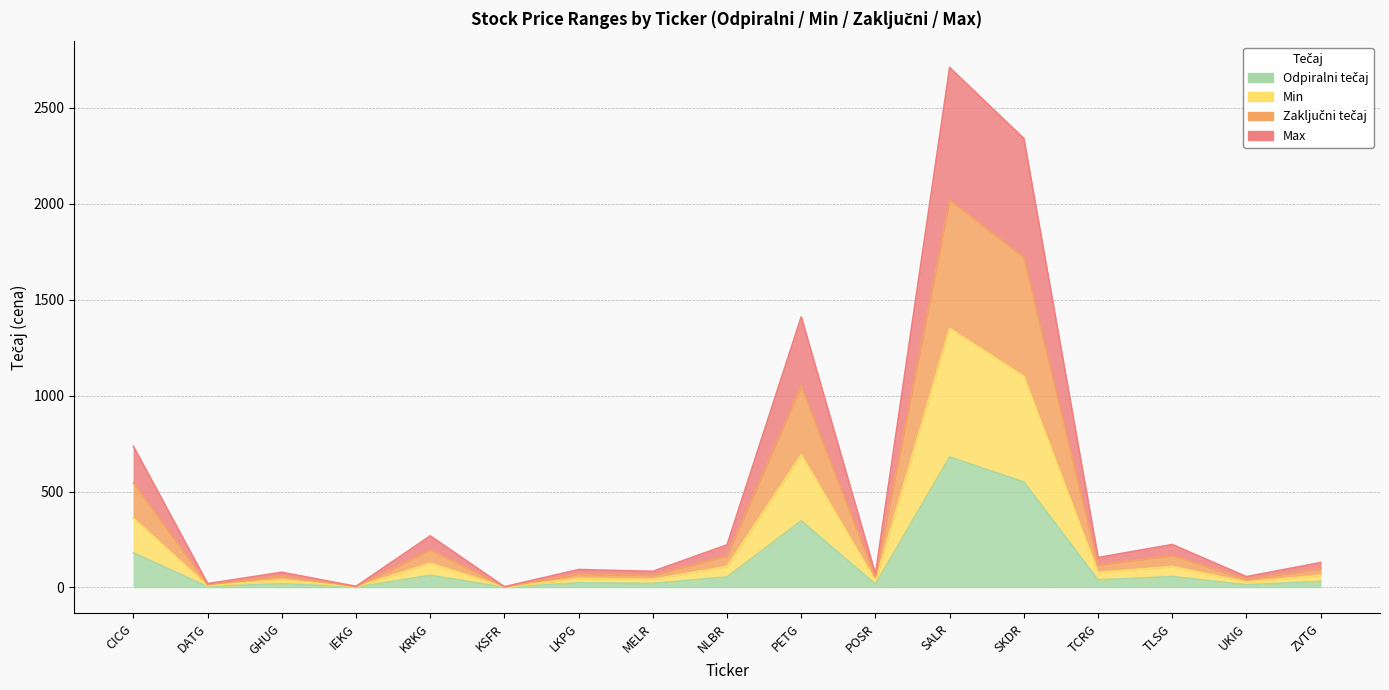

What is the value of the Odpiralni tečaj point at the 2nd from the left?

4.3